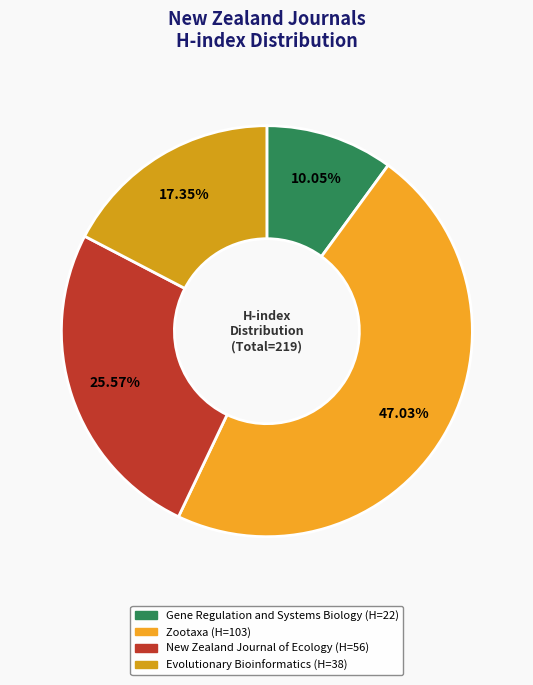

Does any single category account for the majority?

No